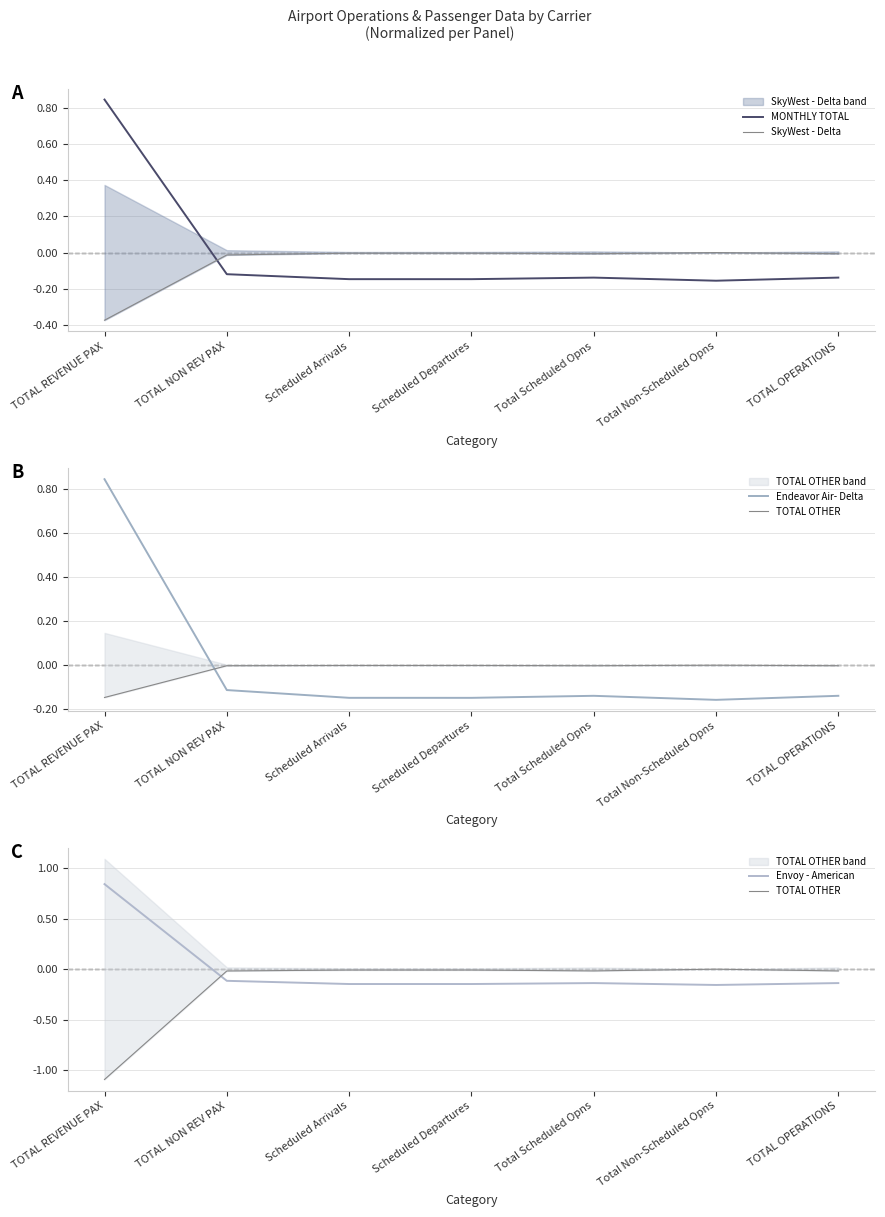

What is the value of the Envoy - American point at the 2nd from the left?

-0.1